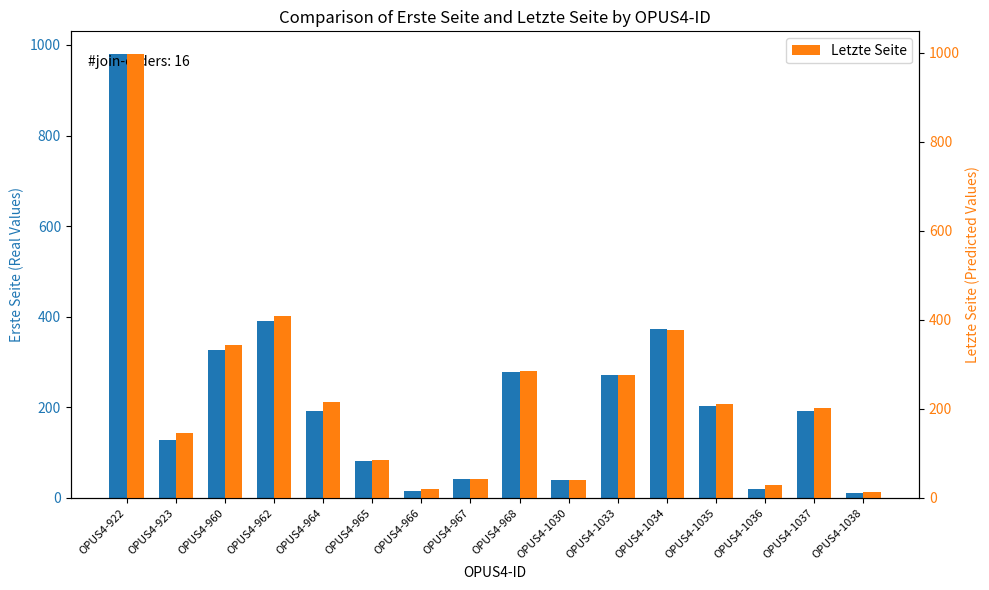

What is the spread (max minus min) of values at OPUS4-960?

17